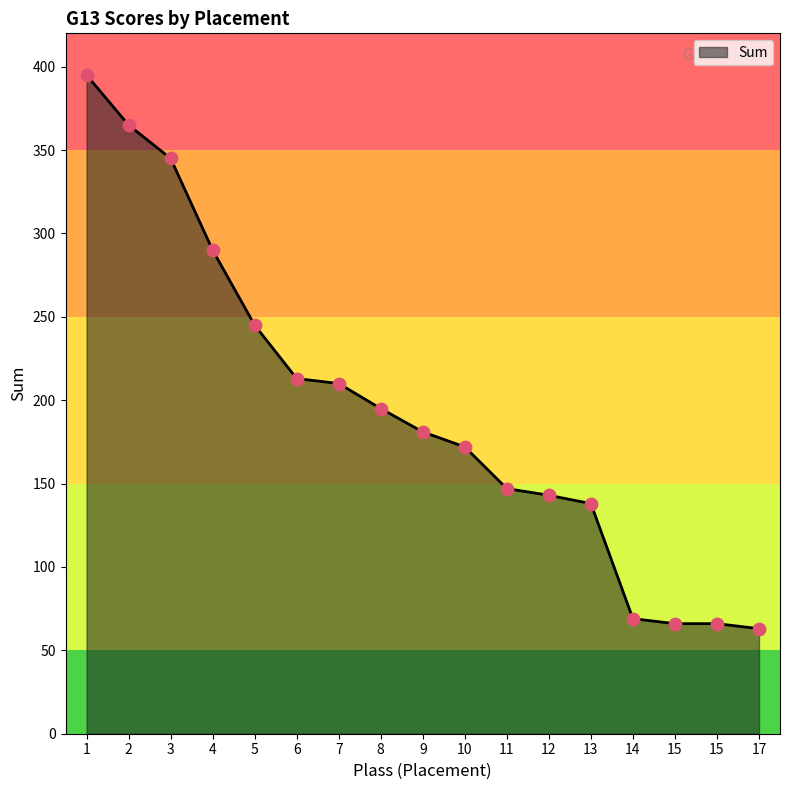

Which has a higher value, 10 or 15?

10